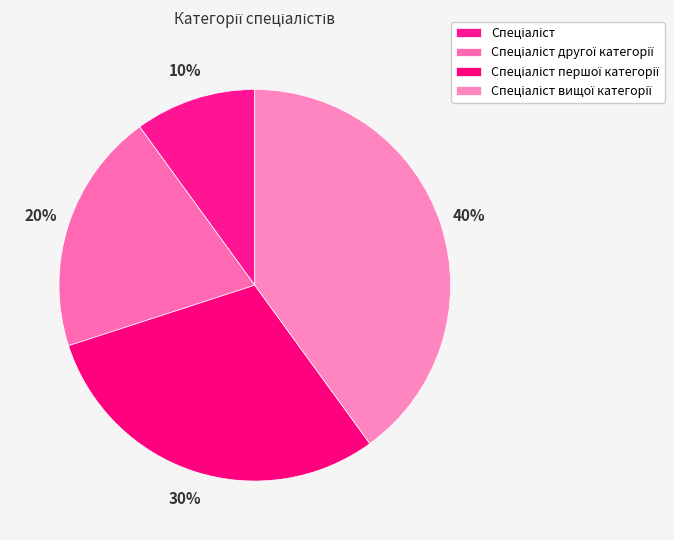

How many slices are in this pie chart?

4